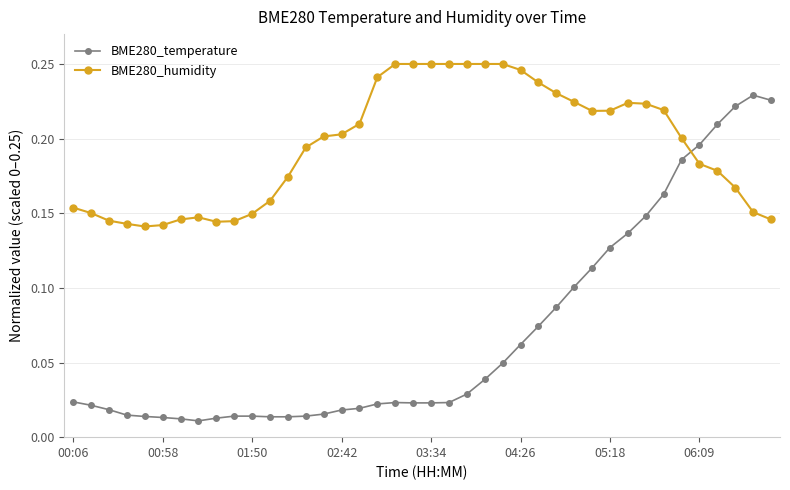

Rank the series by their average value, from lowest to highest.

BME280_temperature, BME280_humidity